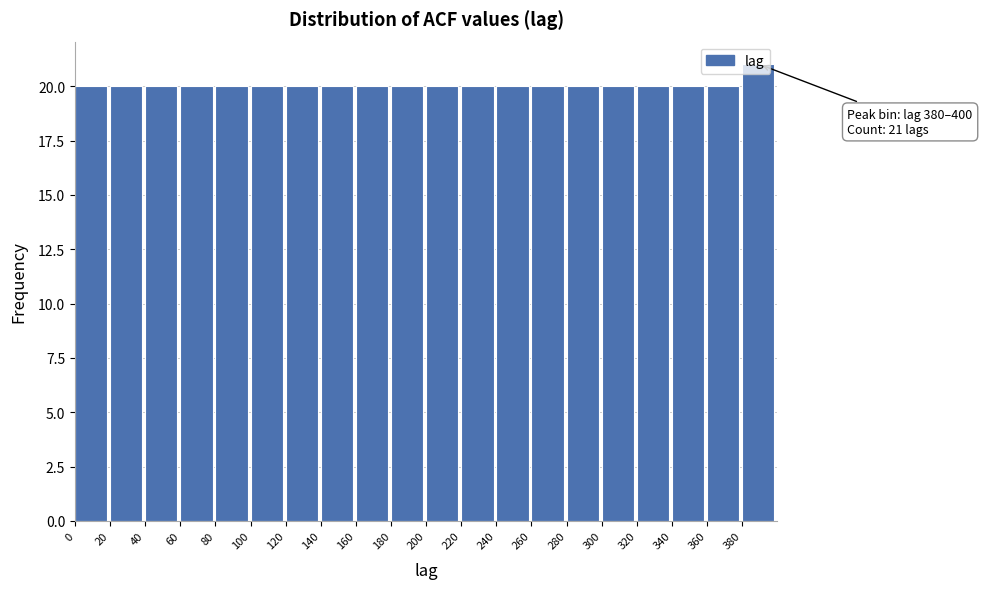

Over which range of the x-axis is the bar tallest?

380 to 400